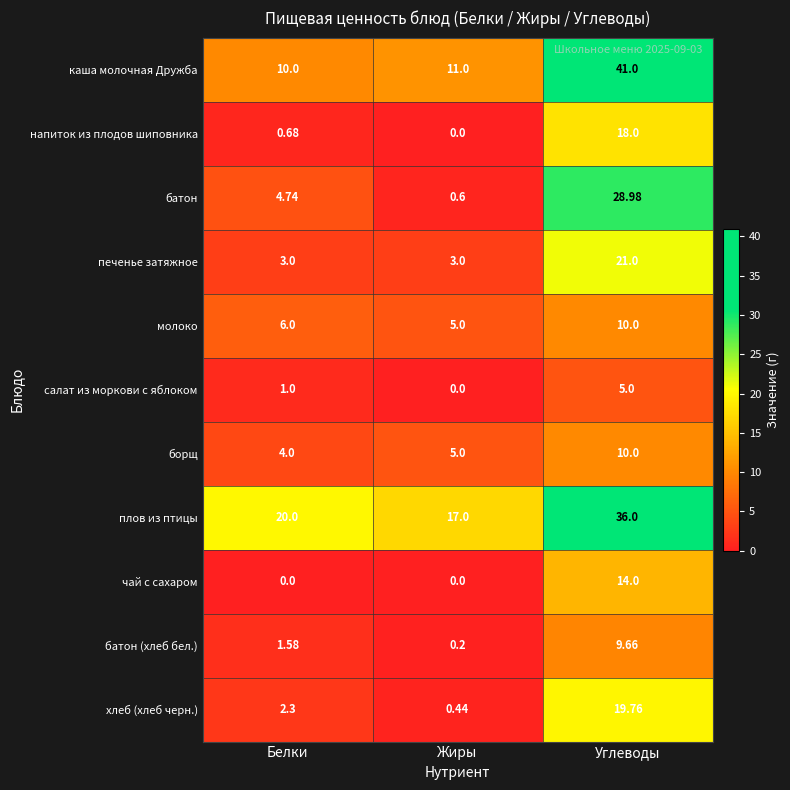

At which category does the chart reach its peak across all series?

Углеводы